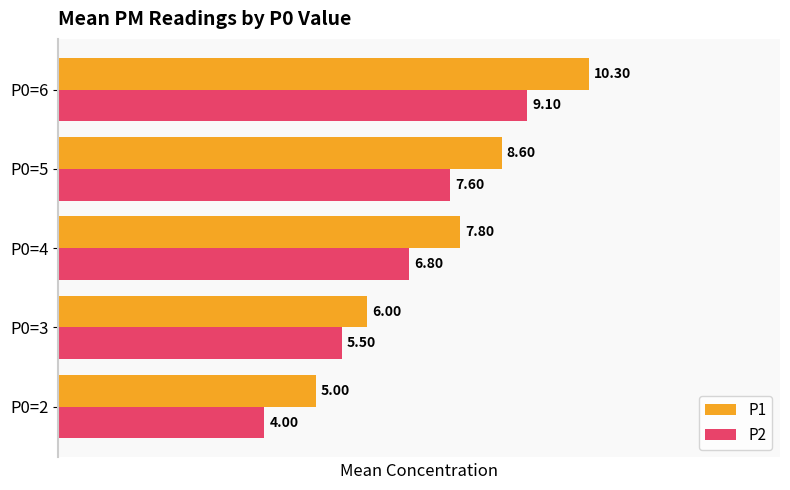

What is the highest value of the P1 series?

10.3